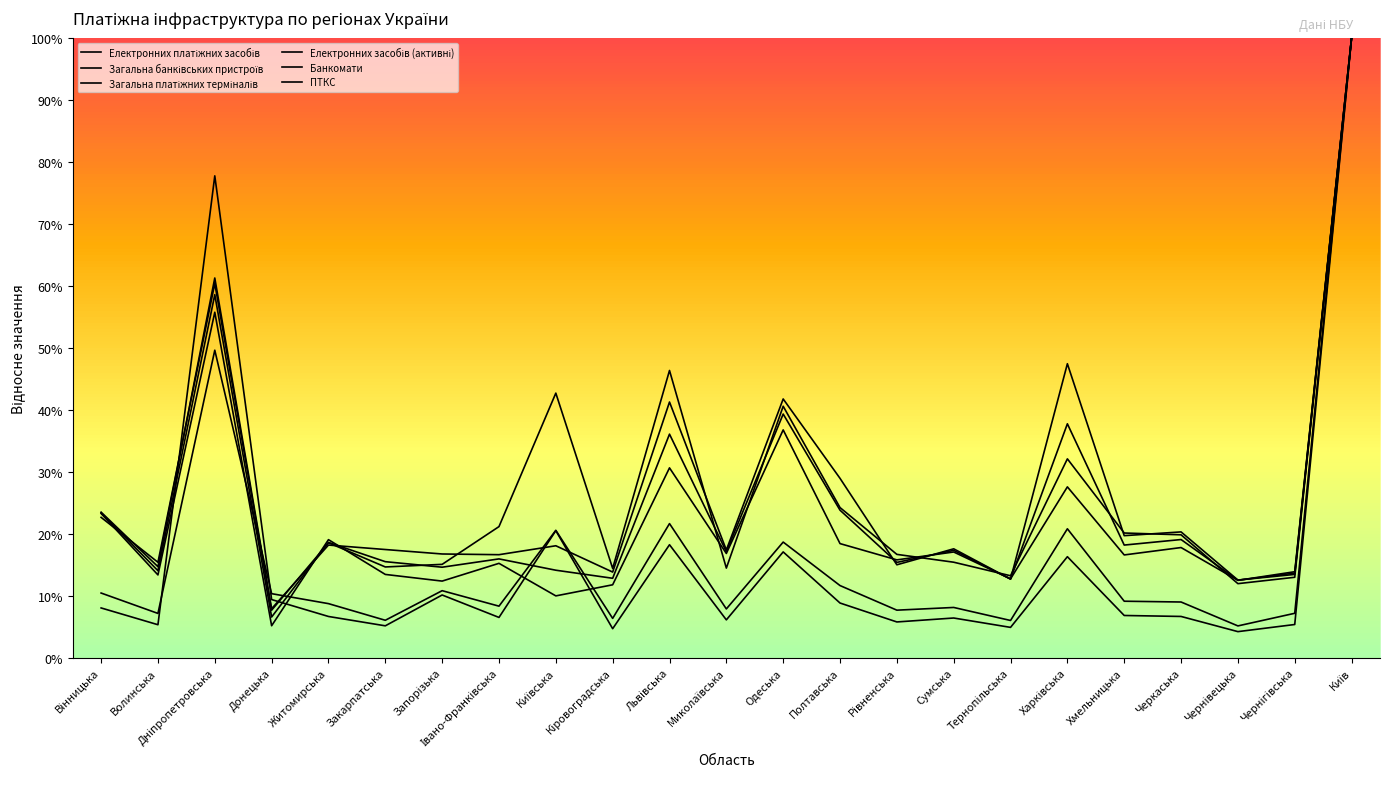

Between Сумська and Львівська, which is larger?

Львівська